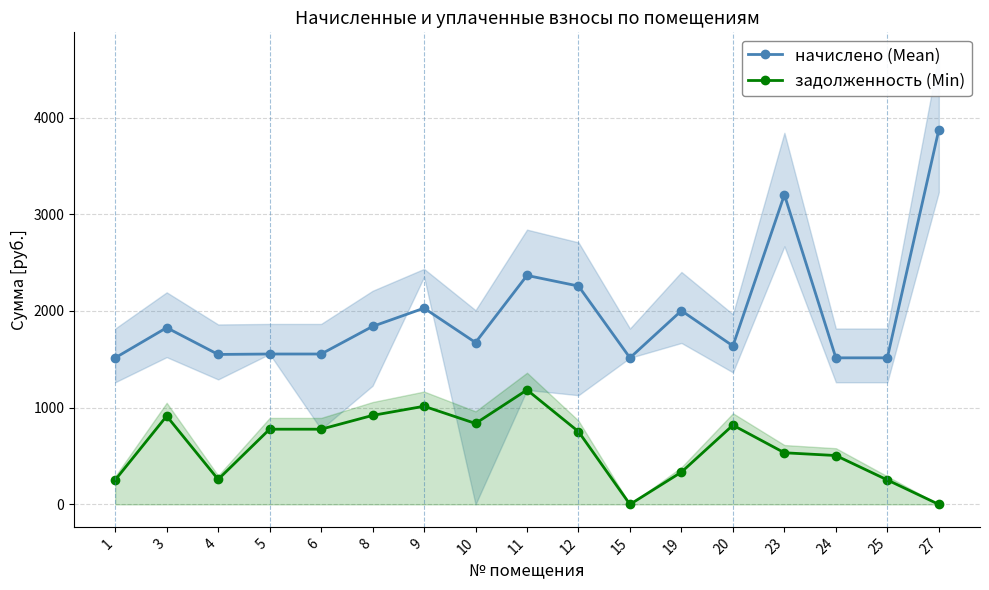

Where is the first local minimum for задолженность (Min)?

4